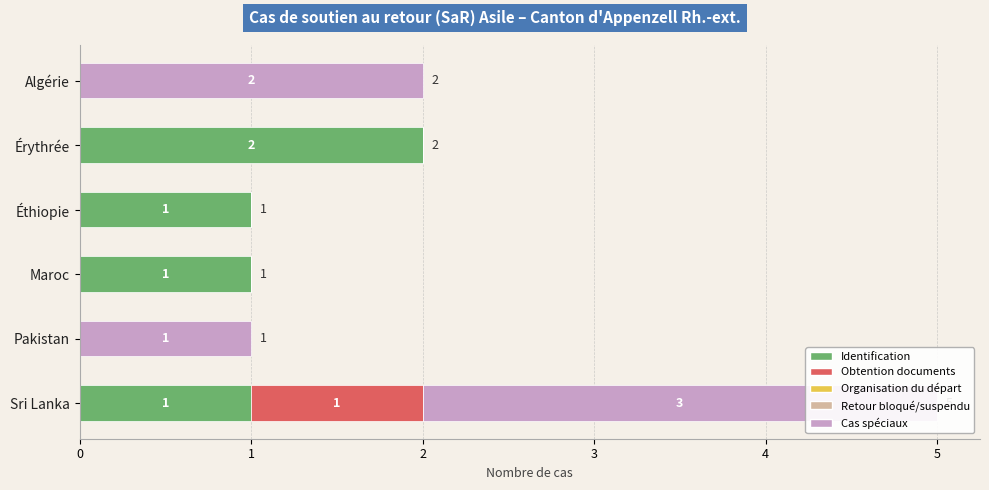

What are all the series names shown in the legend?

Identification, Obtention documents, Organisation du départ, Retour bloqué/suspendu, Cas spéciaux